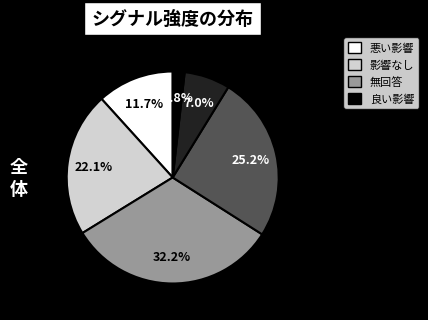

Is there any slice that represents more than half of the pie?

No